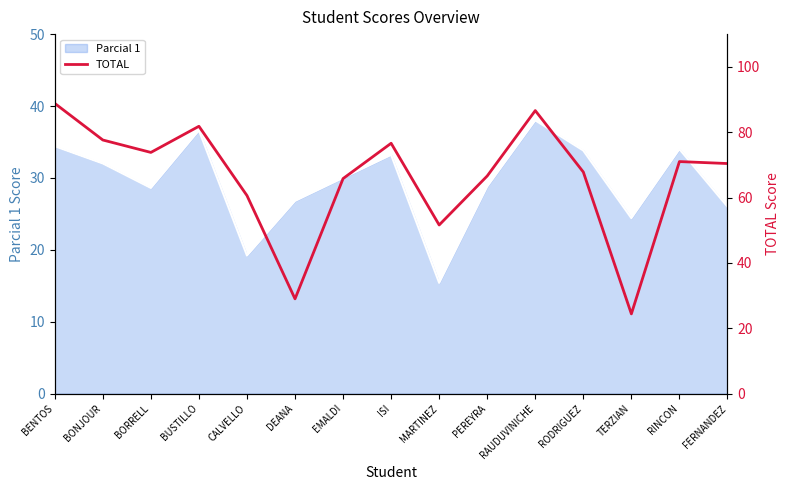

At which label does the data first exceed 70?

BENTOS